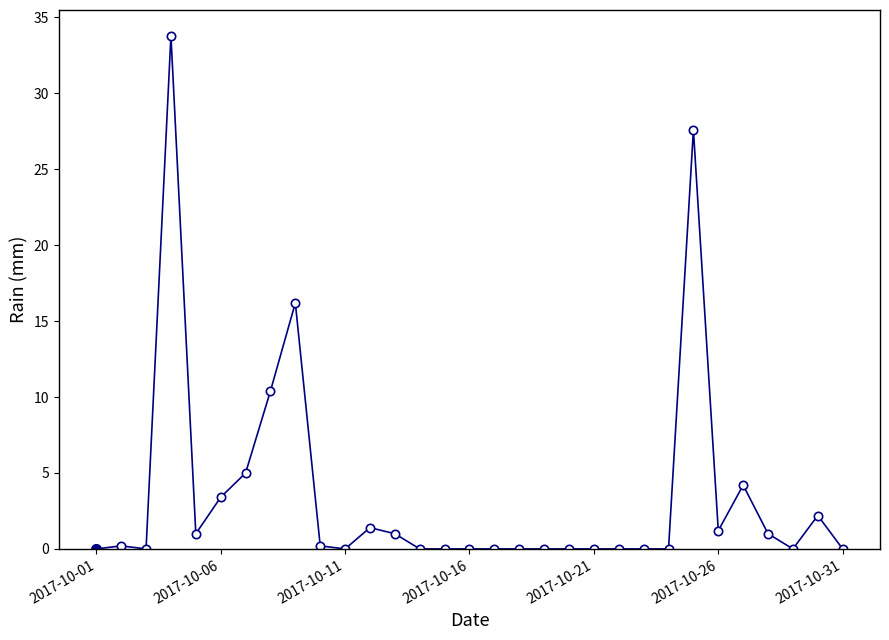

What is the difference between the maximum and minimum values?

33.8